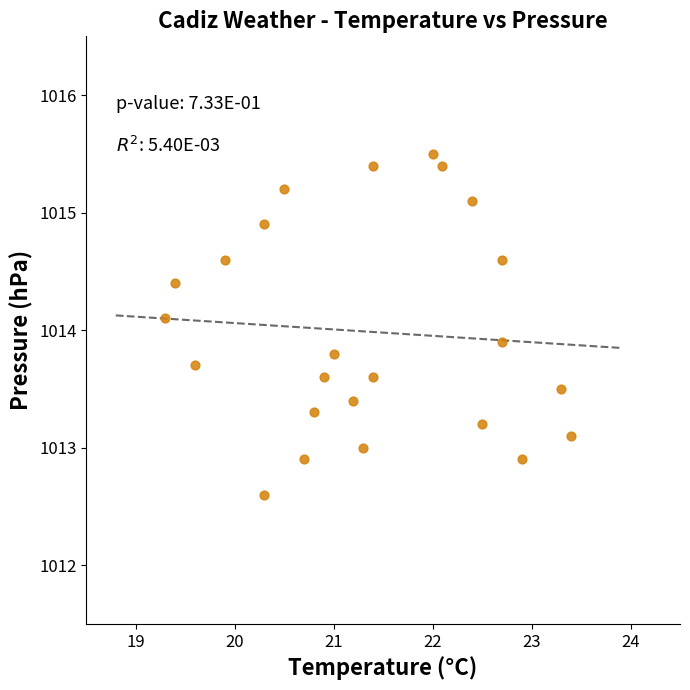

What is the range of Y values (max minus min)?

2.9